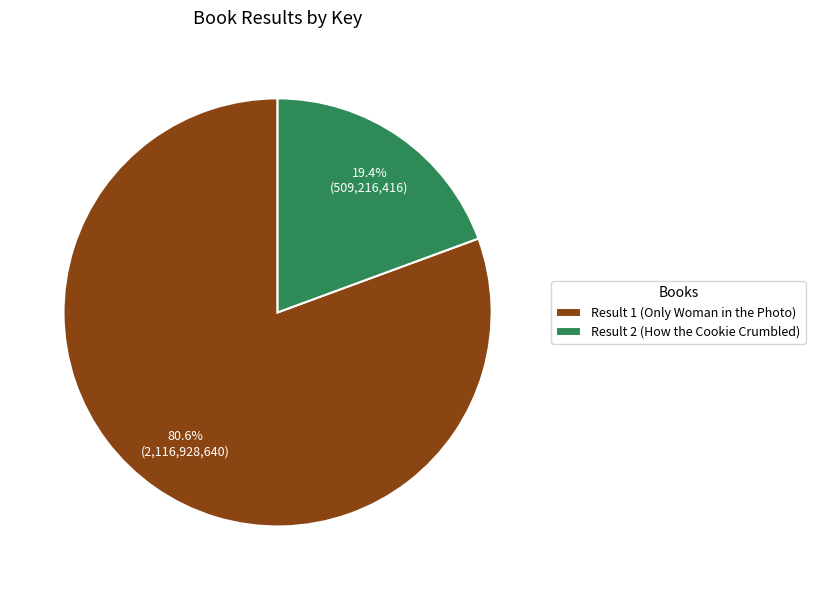

Does any single category account for the majority?

Yes